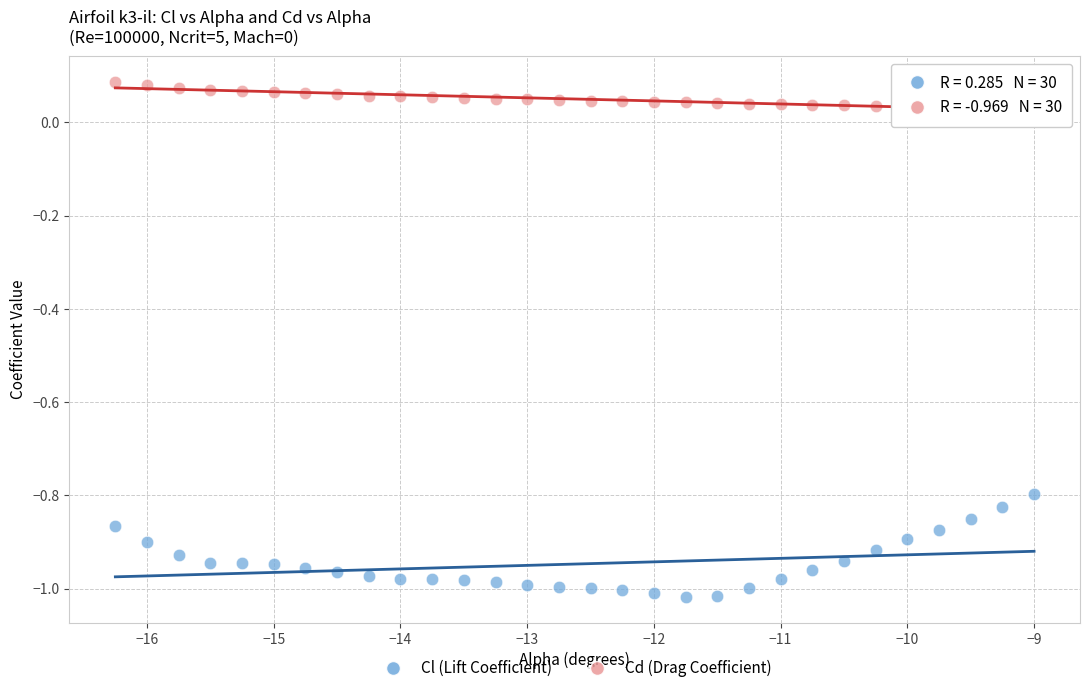

Across all data points, what is the range of X values (max minus min)?

7.2